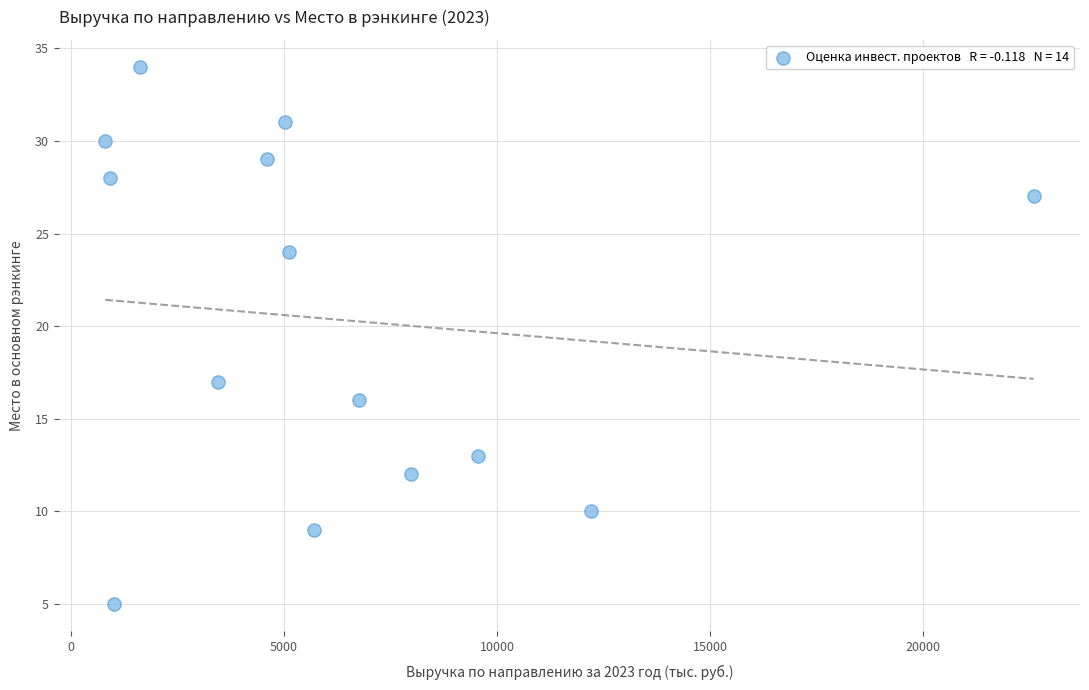

What is the range of Y values (max minus min)?

29